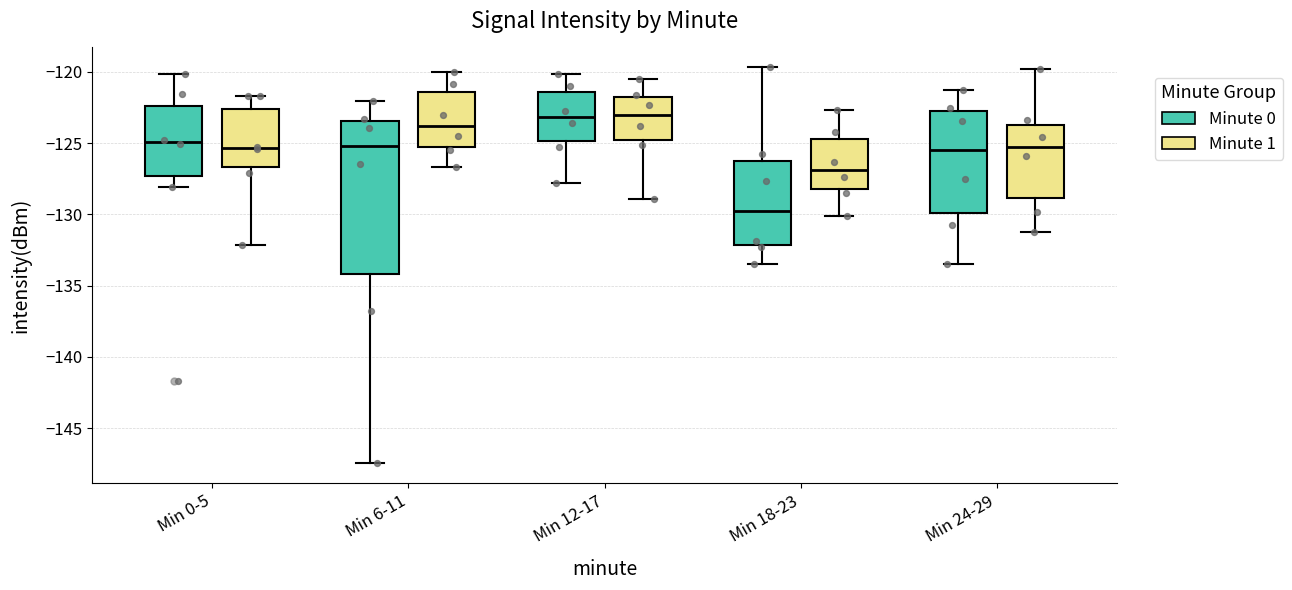

Where is the upper edge of the box for Min 6-11 (Minute 1) on the y-axis? The values are not printed on the chart, so give them approximately, as read against the axis.

-121.5